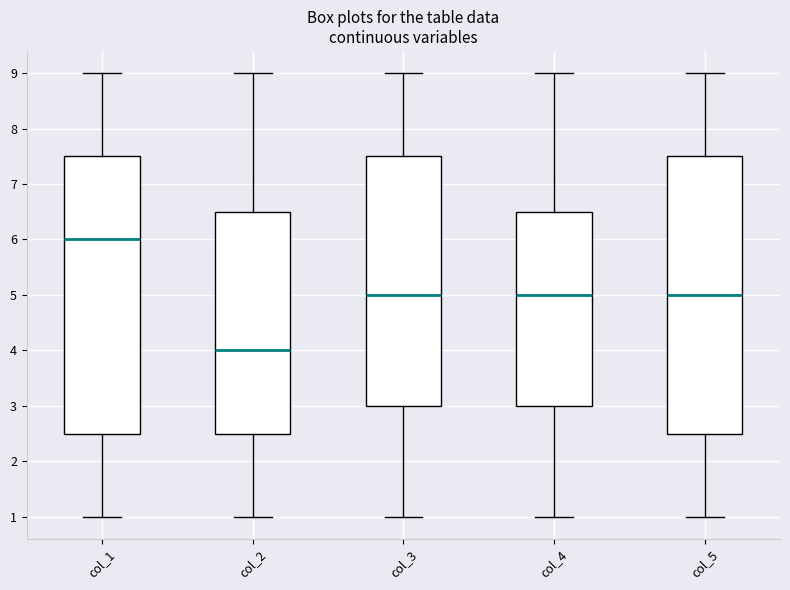

Where does the upper whisker of the box for col_5 end on the y-axis? The values are not printed on the chart, so give them approximately, as read against the axis.

9.0